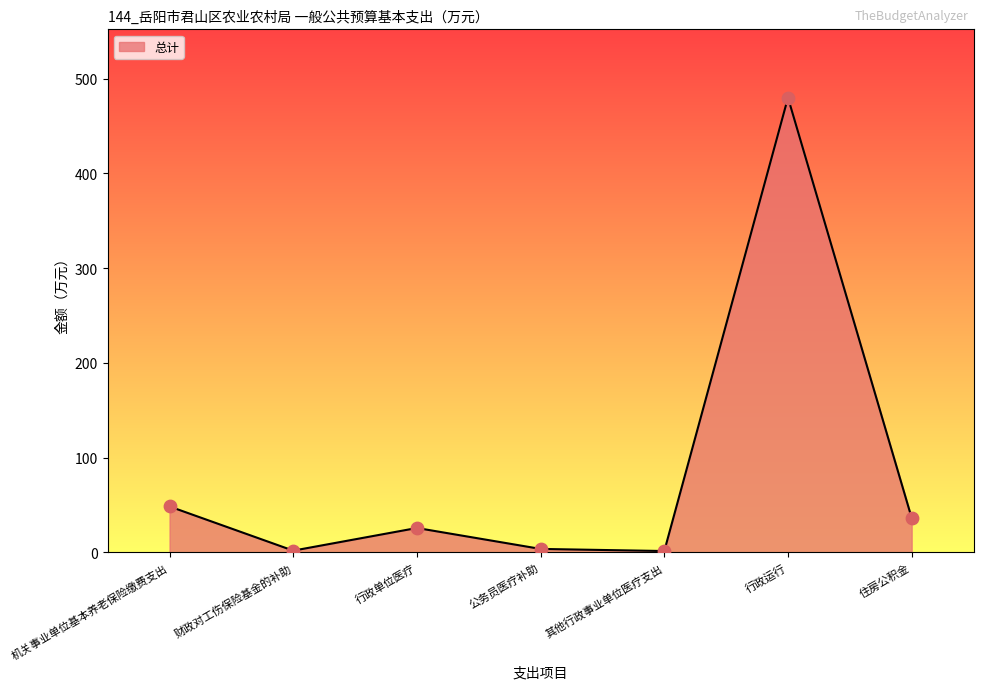

What is the change in value from 机关事业单位基本养老保险缴费支出 to 其他行政事业单位医疗支出?

-47.0